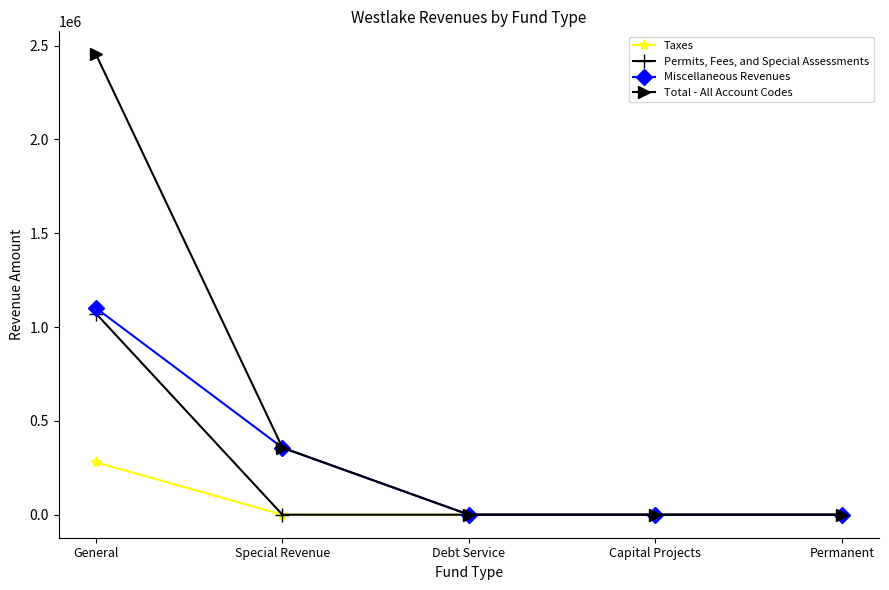

List the series in order of their overall mean, lowest first.

Taxes, Permits, Fees, and Special Assessments, Miscellaneous Revenues, Total - All Account Codes